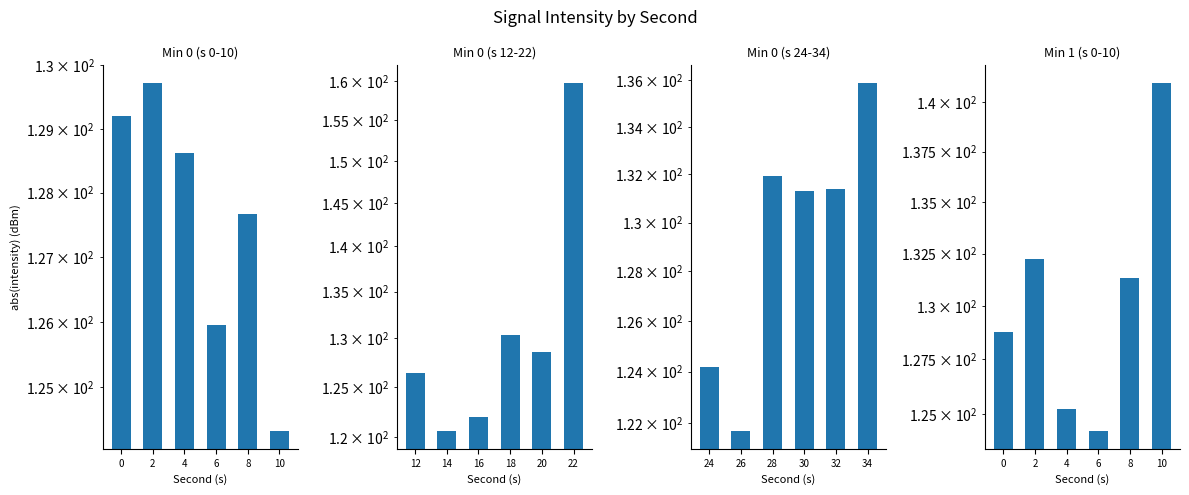

Rank the series by their average value, from highest to lowest.

Min 0
(s 12-22), Min 1
(s 0-10), Min 0
(s 24-34), Min 0
(s 0-10)